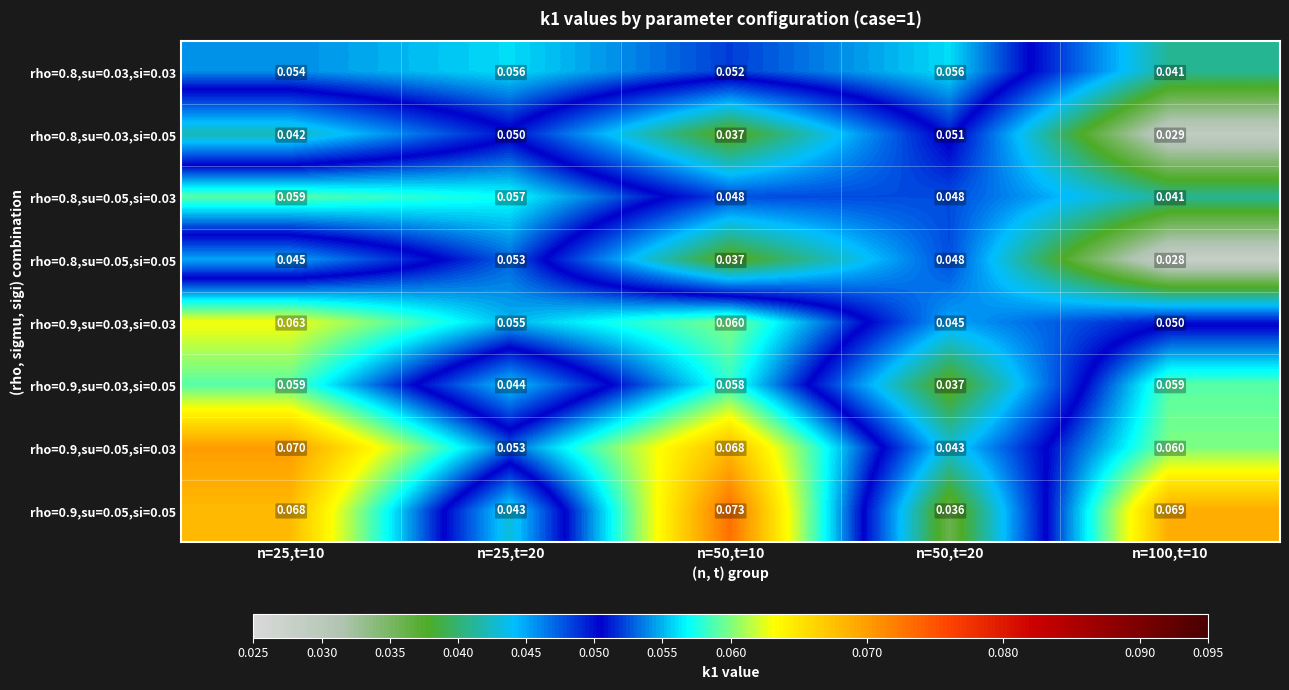

At how many categories does at least one series exceed 0?

5